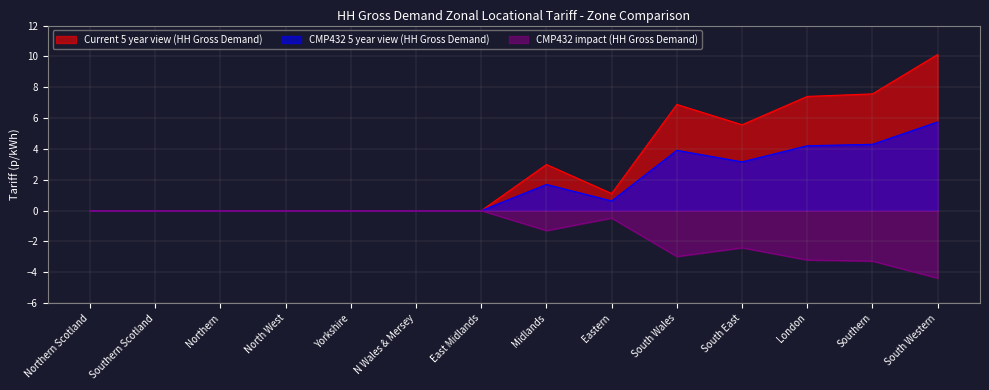

Rank the categories by Current 5 year view (HH Gross Demand) value from highest to lowest.

South Western, Southern, London, South Wales, South East, Midlands, Eastern, Northern Scotland, Southern Scotland, Northern, North West, Yorkshire, N Wales & Mersey, East Midlands